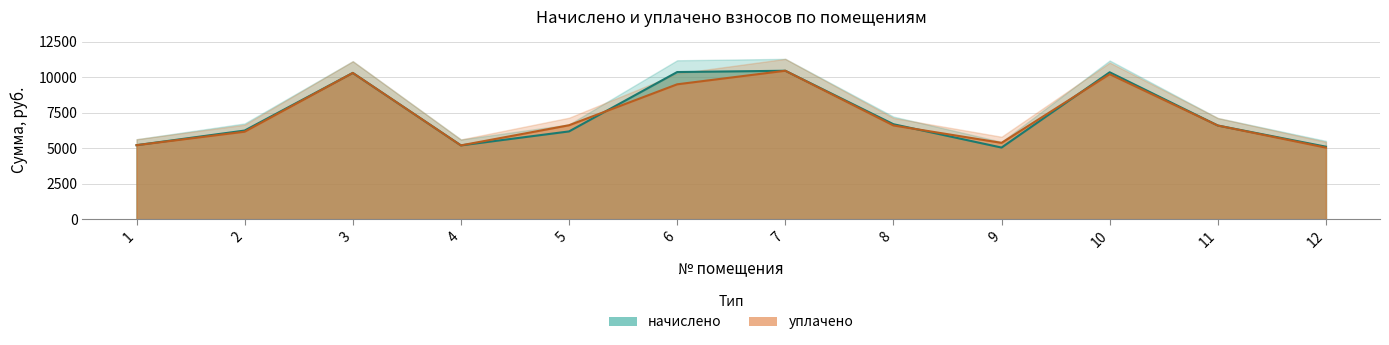

What is the smallest value displayed?

5033.1